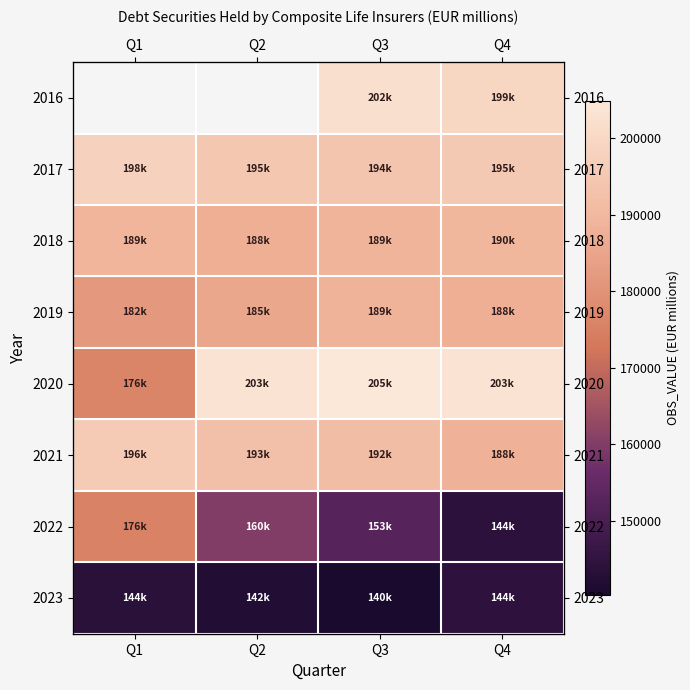

What is the greatest value displayed?

204867.1